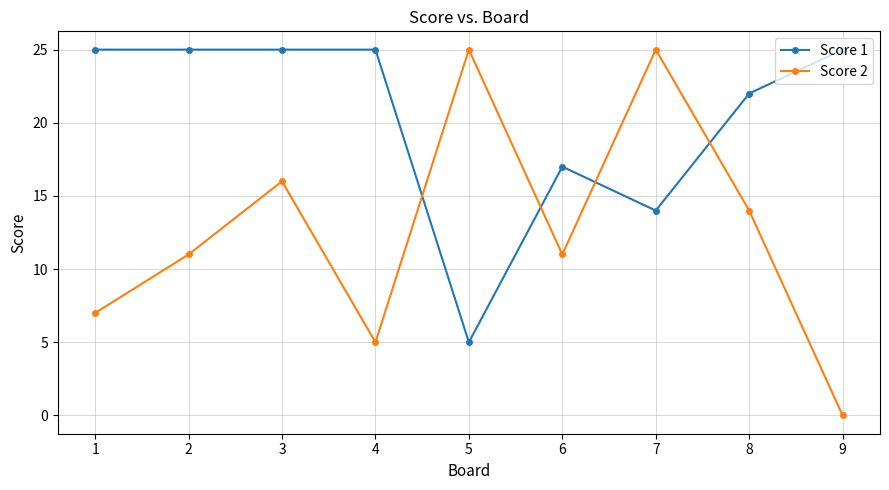

True or false: Score 2 has more than 0 interior local peaks.

True